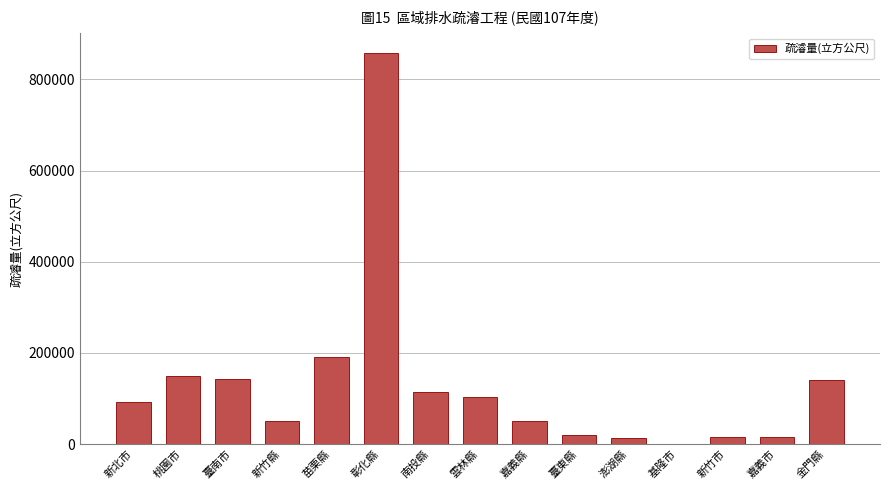

True or false: the data shows 246198.5 at 金門縣.

False